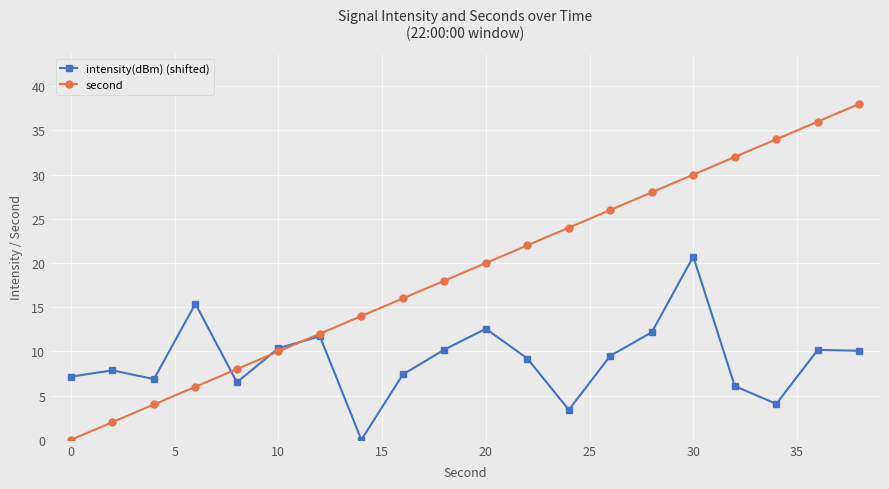

What is the value of the intensity(dBm) (shifted) point at the 17th from the left?

6.1